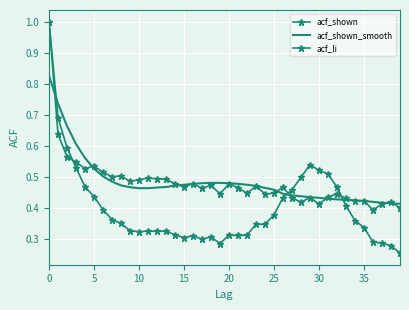

At which category does the chart reach its minimum across all series?

39